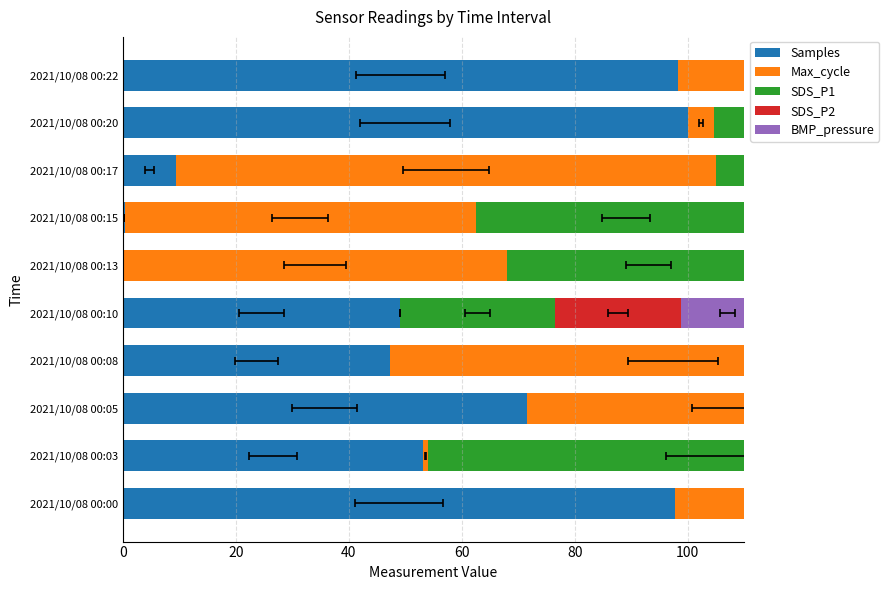

What is the value of the SDS_P1 bar at the 2nd from the left?

100.0